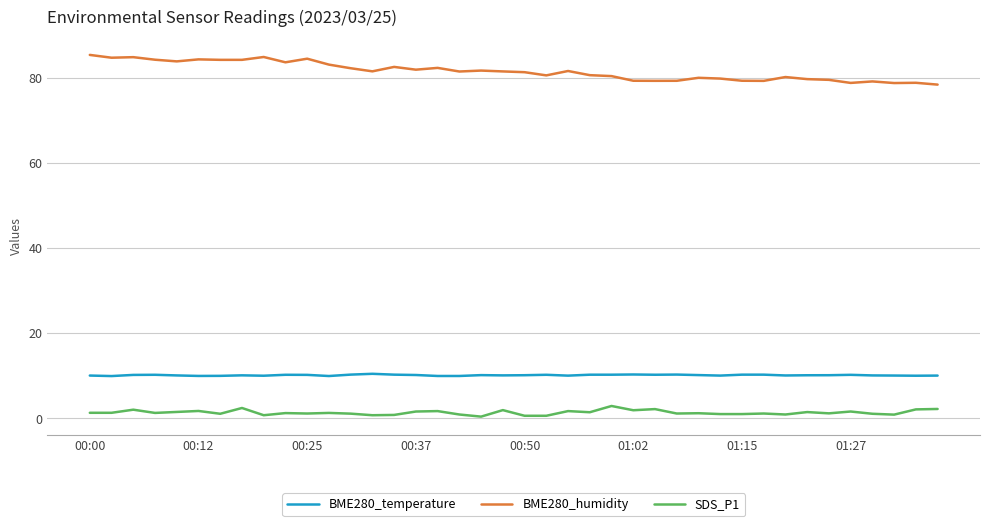

Which series has the widest spread of values?

BME280_humidity